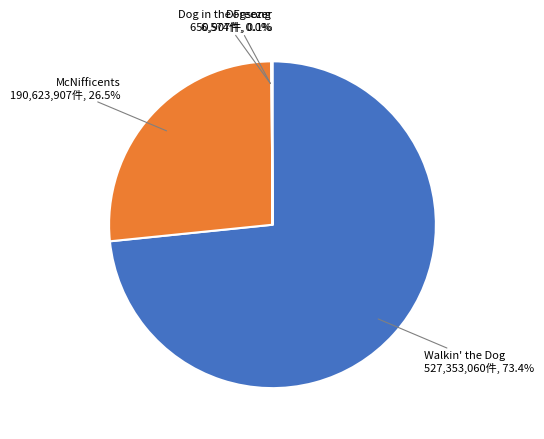

Does any single category account for the majority?

Yes